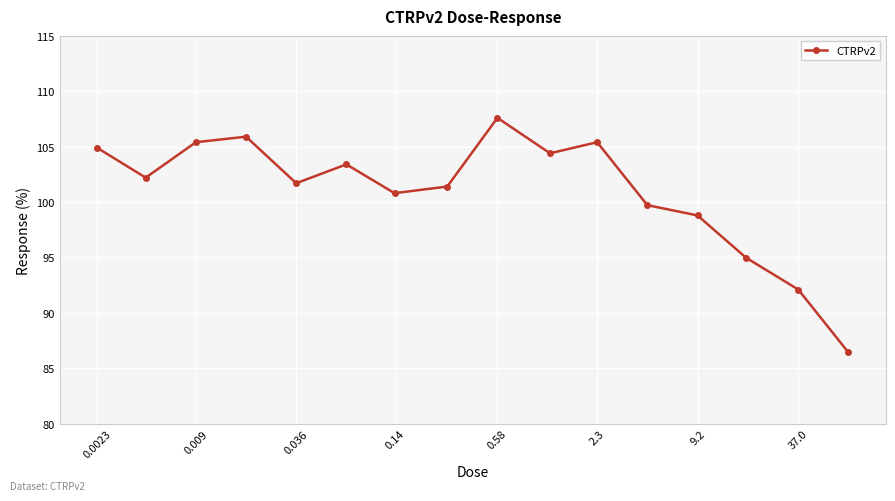

Reading left to right, list all the values displayed in this chart.

104.9	102.2	105.4	105.9	101.7	103.4	100.8	101.4	107.6	104.4	105.4	99.7	98.8	95.0	92.1	86.4